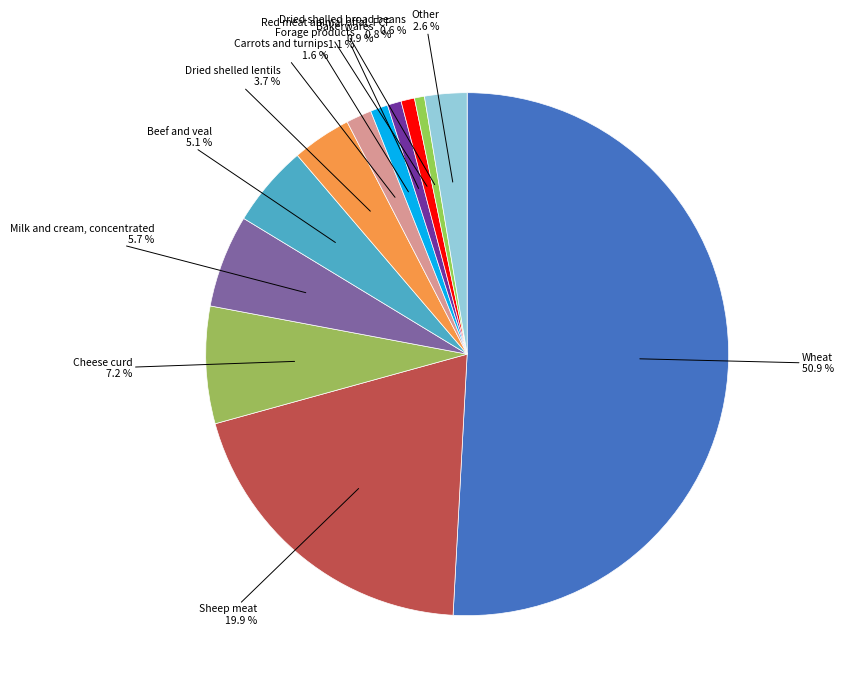

Count the number of slices in the pie.

12